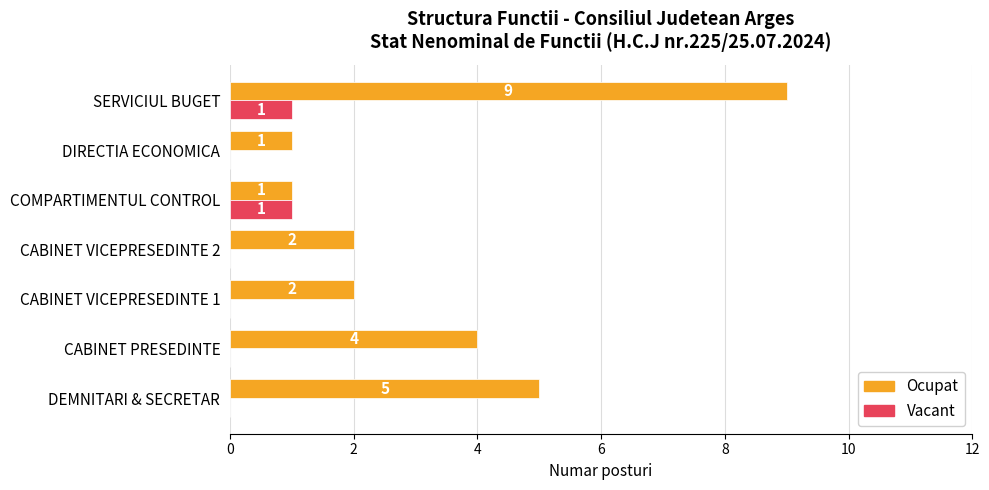

Between CABINET VICEPRESEDINTE 2 and SERVICIUL BUGET, which series saw the biggest shift?

Ocupat